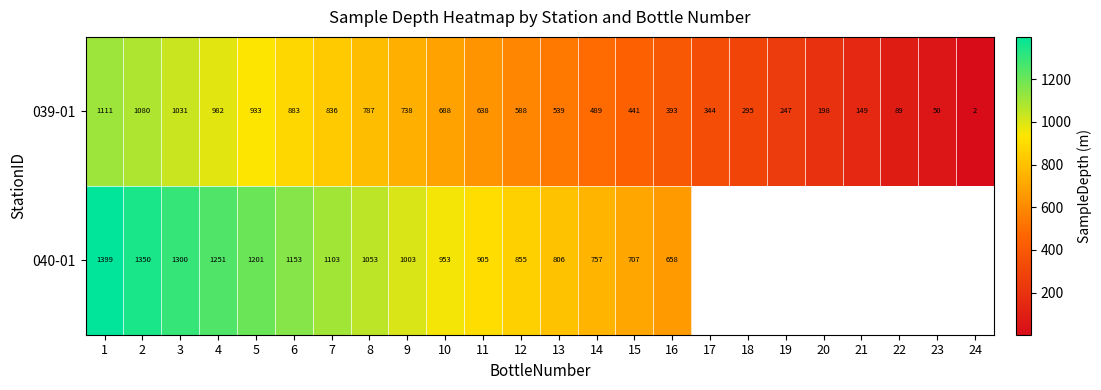

How many distinct data groups are displayed?

2